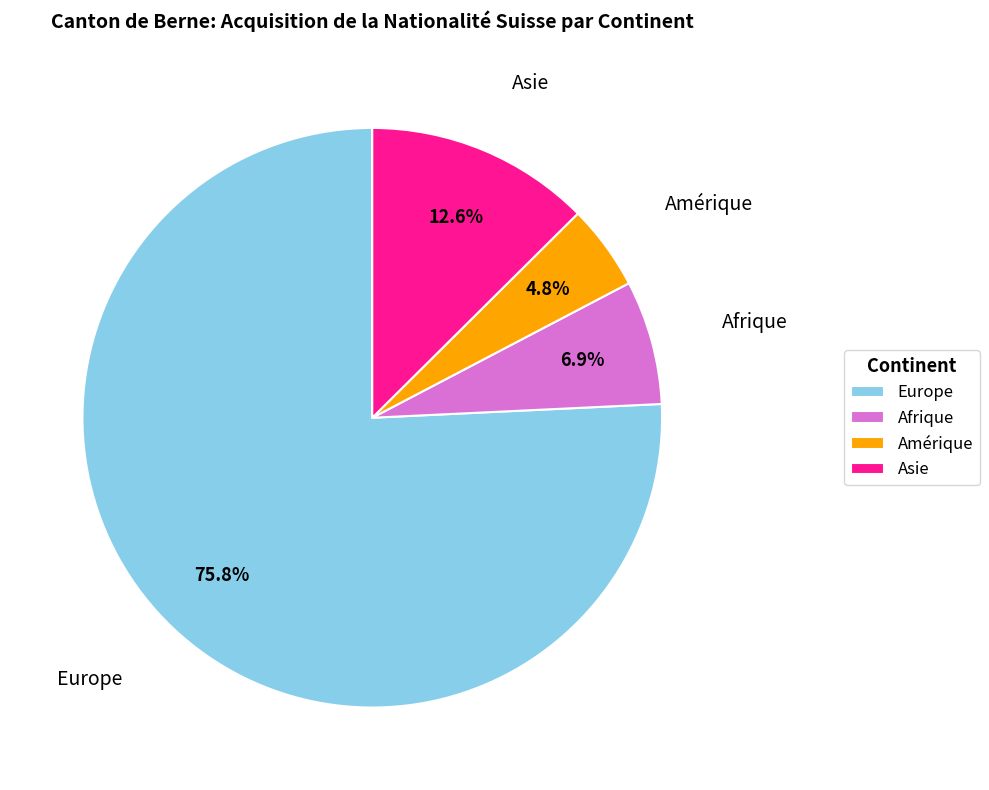

How many segments does this pie chart have?

4